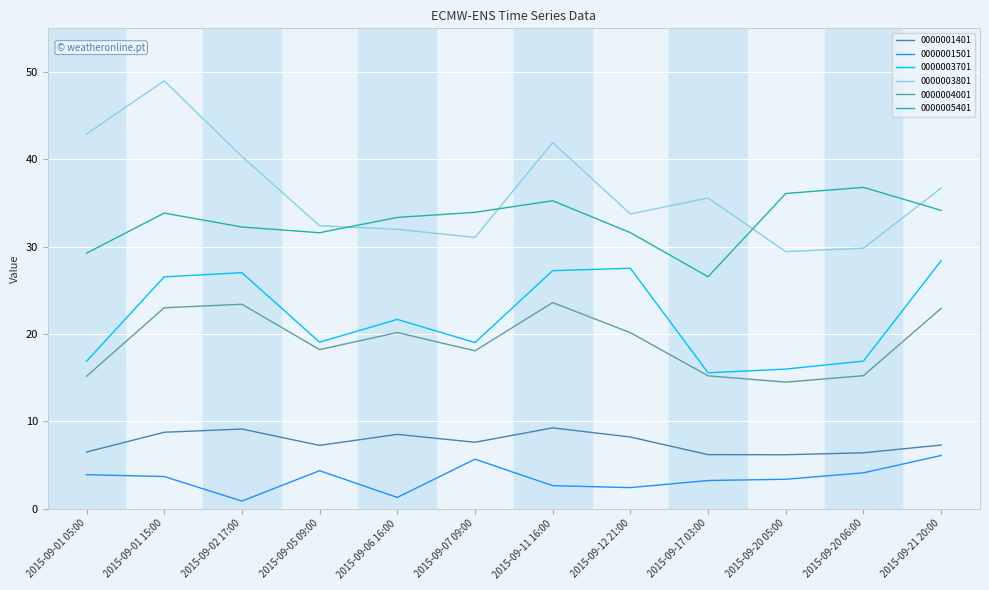

Rank the series by their maximum value, from highest to lowest.

0000003801, 0000005401, 0000003701, 0000004001, 0000001401, 0000001501